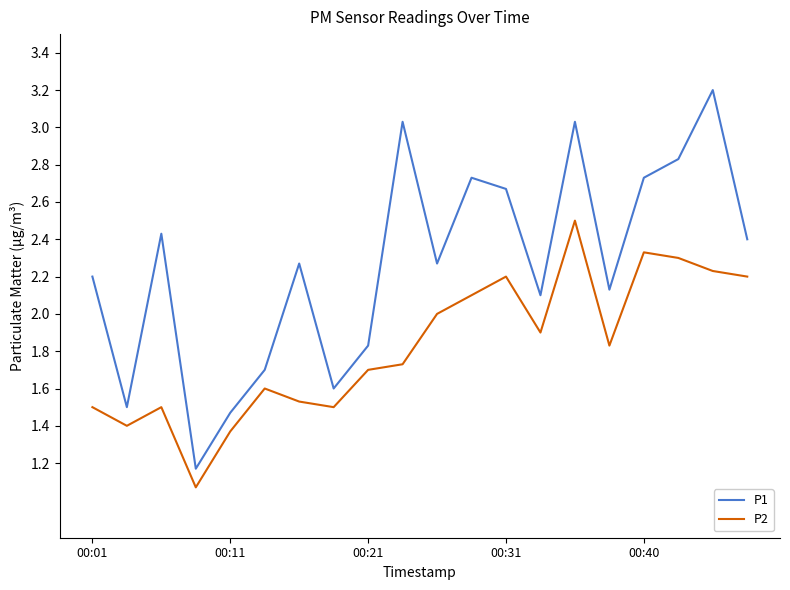

True or false: P2 and P1 cross at least once.

False